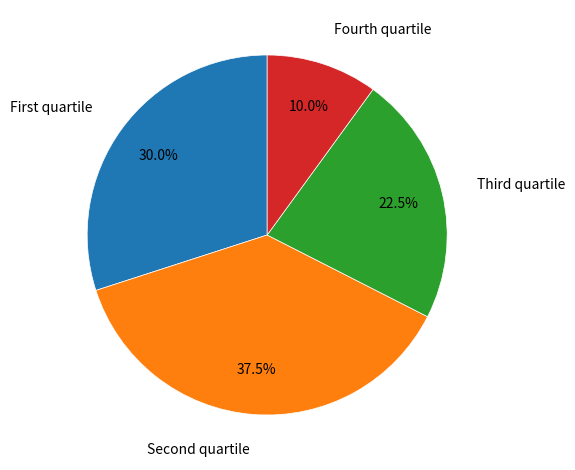

What is the smallest slice in the pie chart?

Fourth quartile